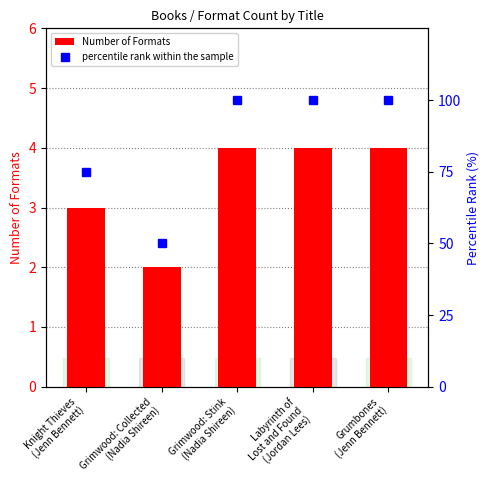

What is the maximum value for percentile rank within the sample?

100